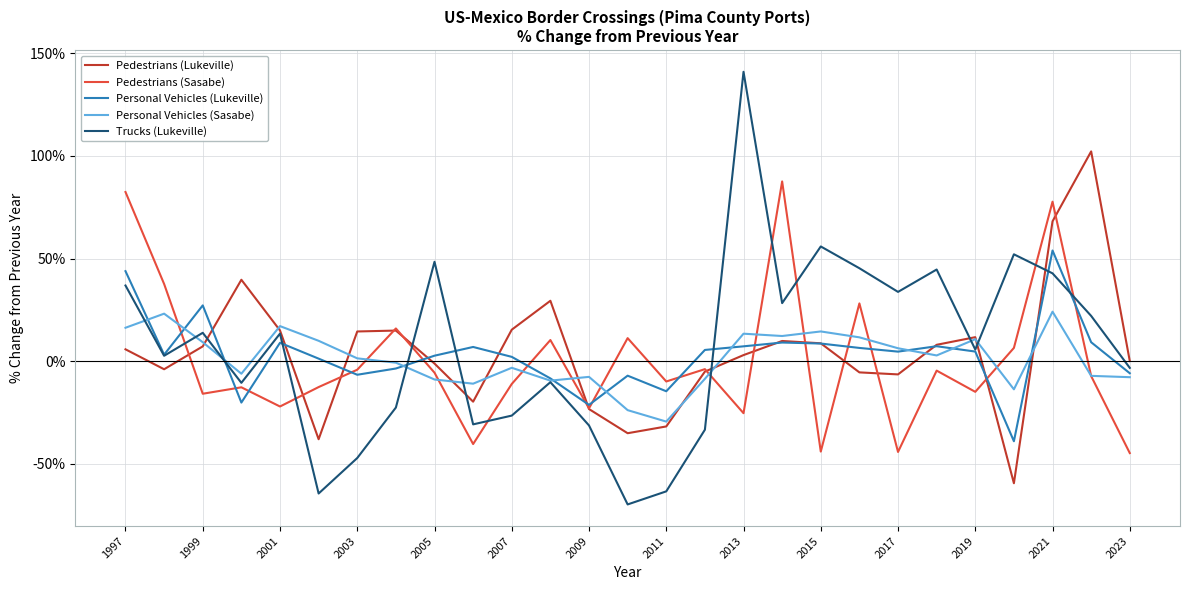

Is this an area chart (filled region under the line)?

No